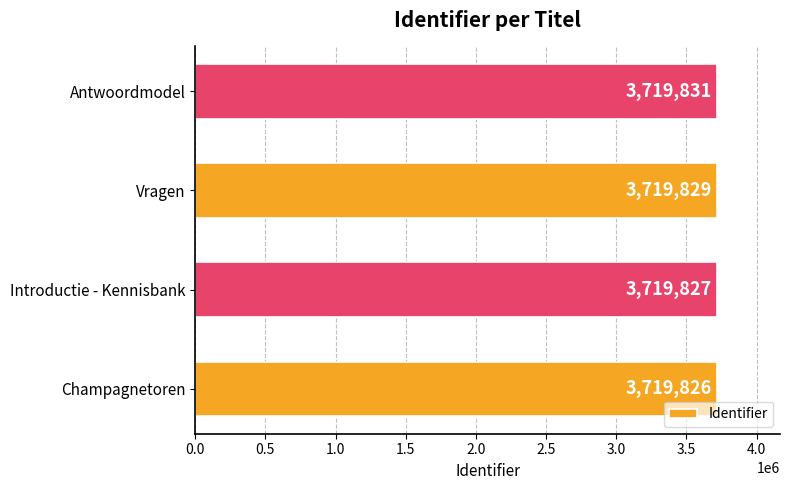

List the labels in order of value, smallest first.

Champagnetoren, Introductie - Kennisbank, Vragen, Antwoordmodel